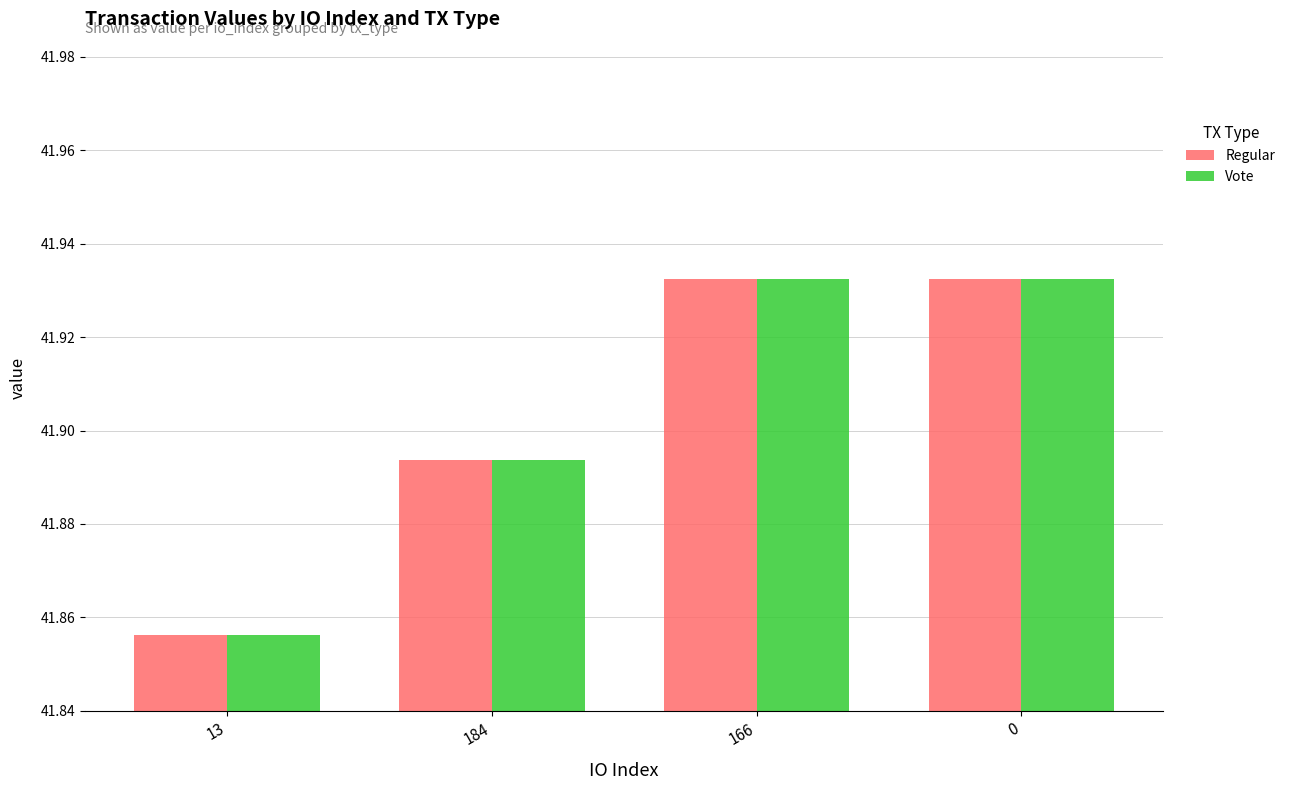

How many Regular values are between 41 and 42?

4